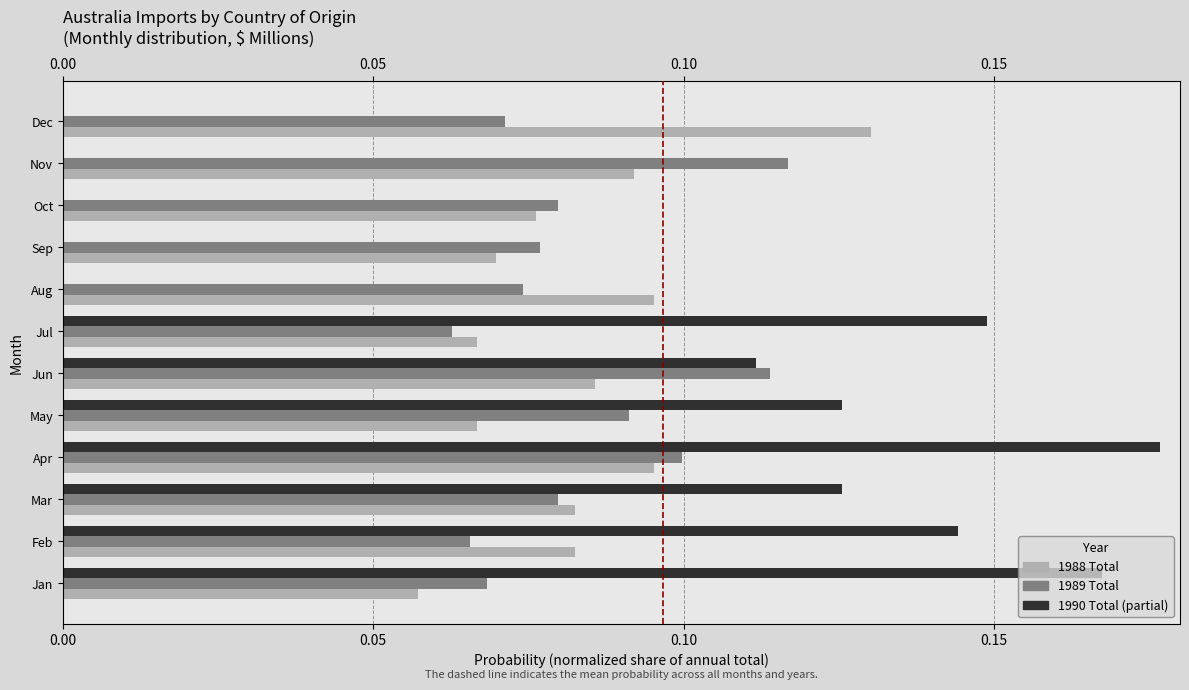

What is the total value across all series at Jun?

0.3